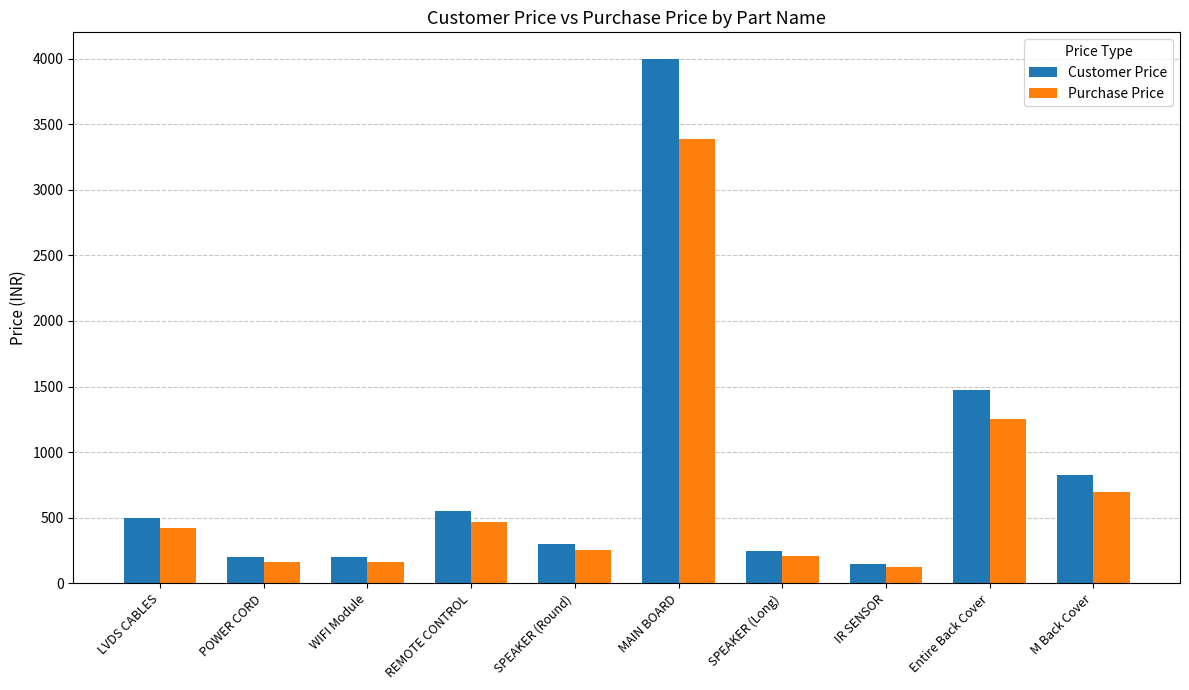

How many data points does each series have?

10